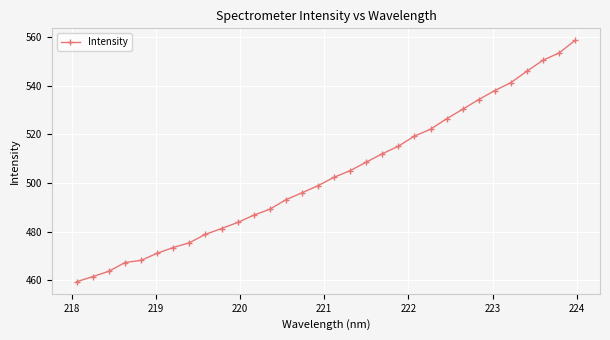

What is the maximum value shown in the chart?

558.5